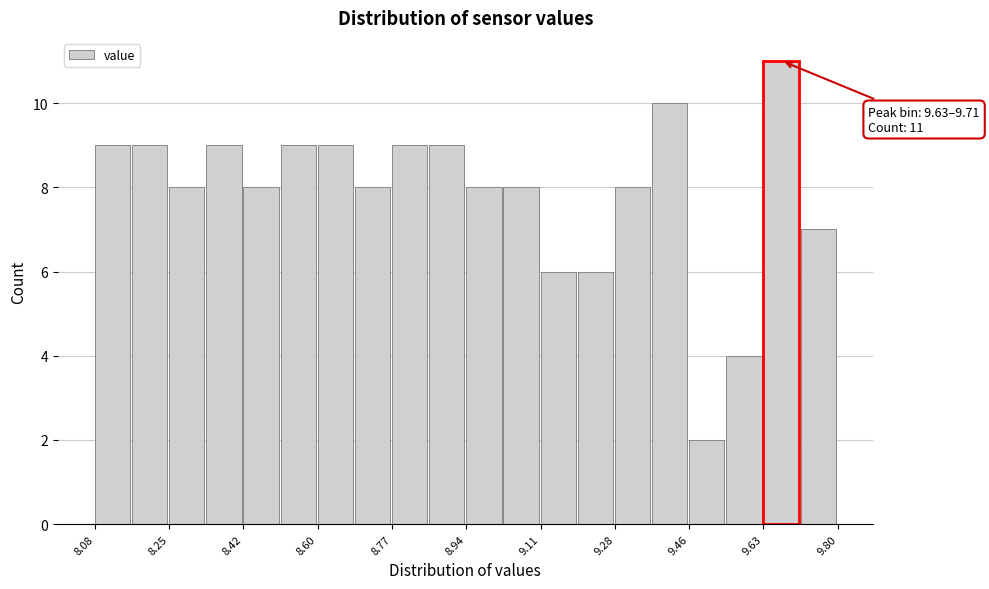

Over which range of the x-axis is the bar tallest?

9.628 to 9.714